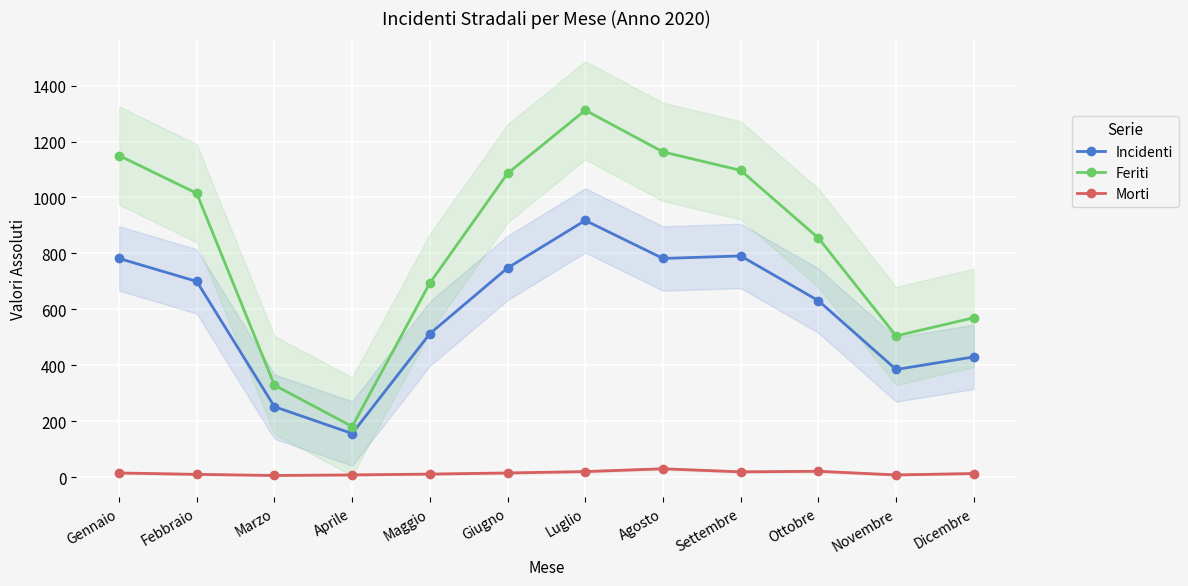

What is the total value across all series at Giugno?

1849